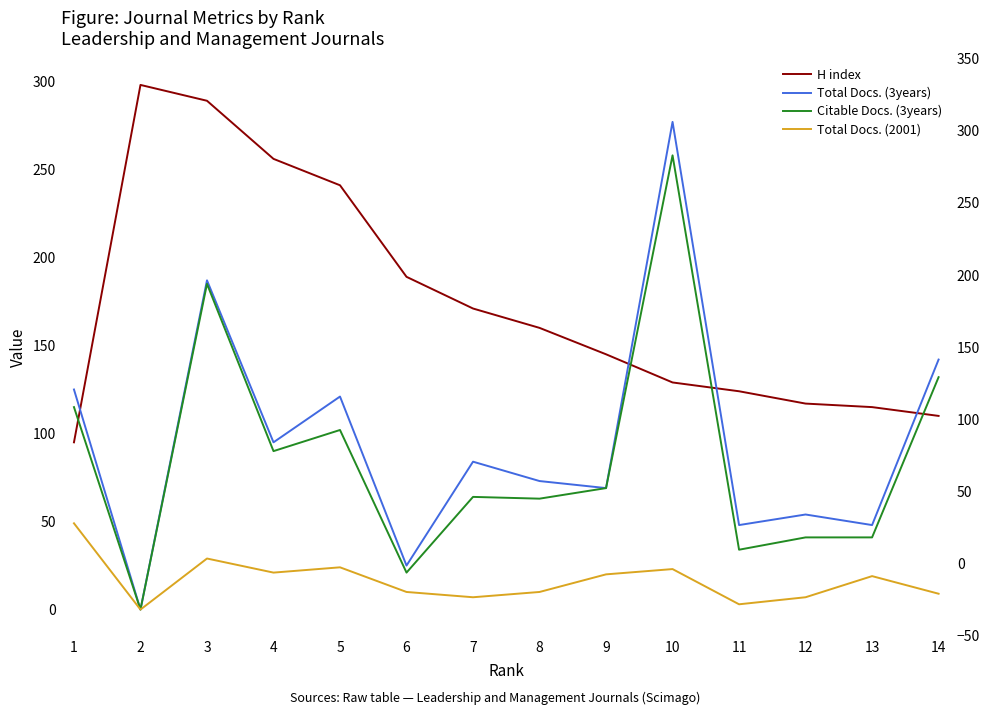

What is the spread (max minus min) of values at 13?

96